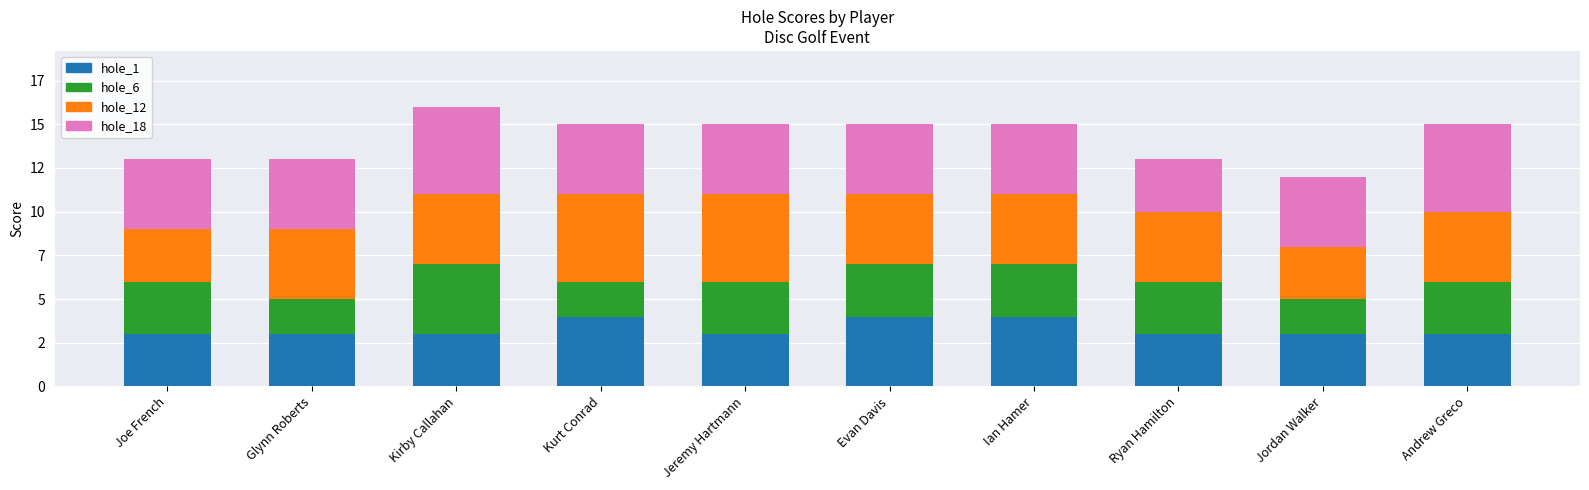

Is it true that hole_12 equals 4 at Ian Hamer?

True